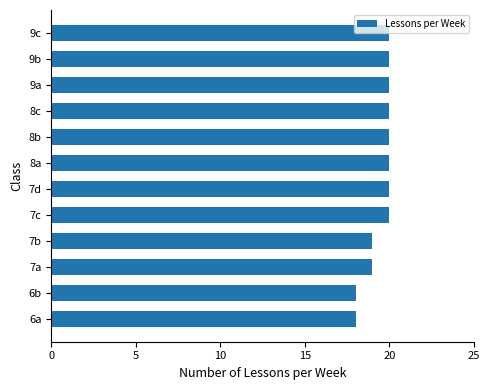

What is the ratio of the value at 8a to the value at 8b?

1.0